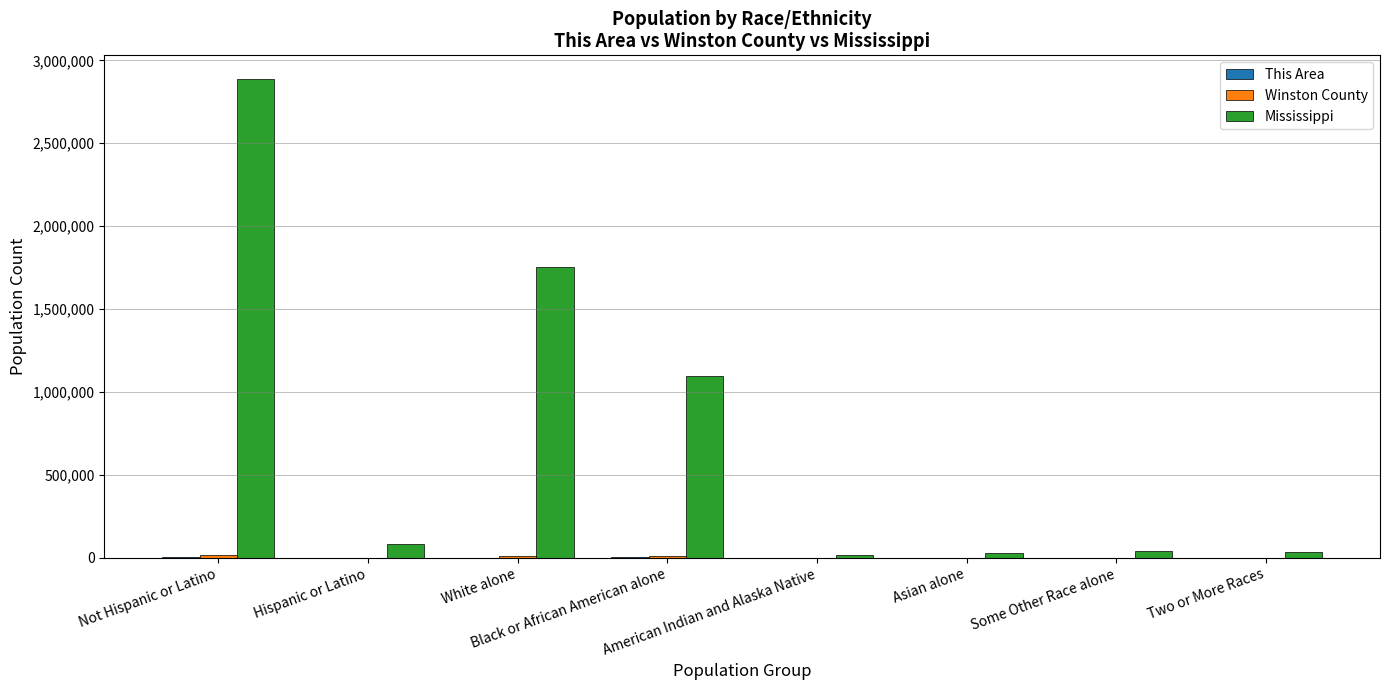

Between Hispanic or Latino and White alone, which series saw the biggest shift?

Mississippi